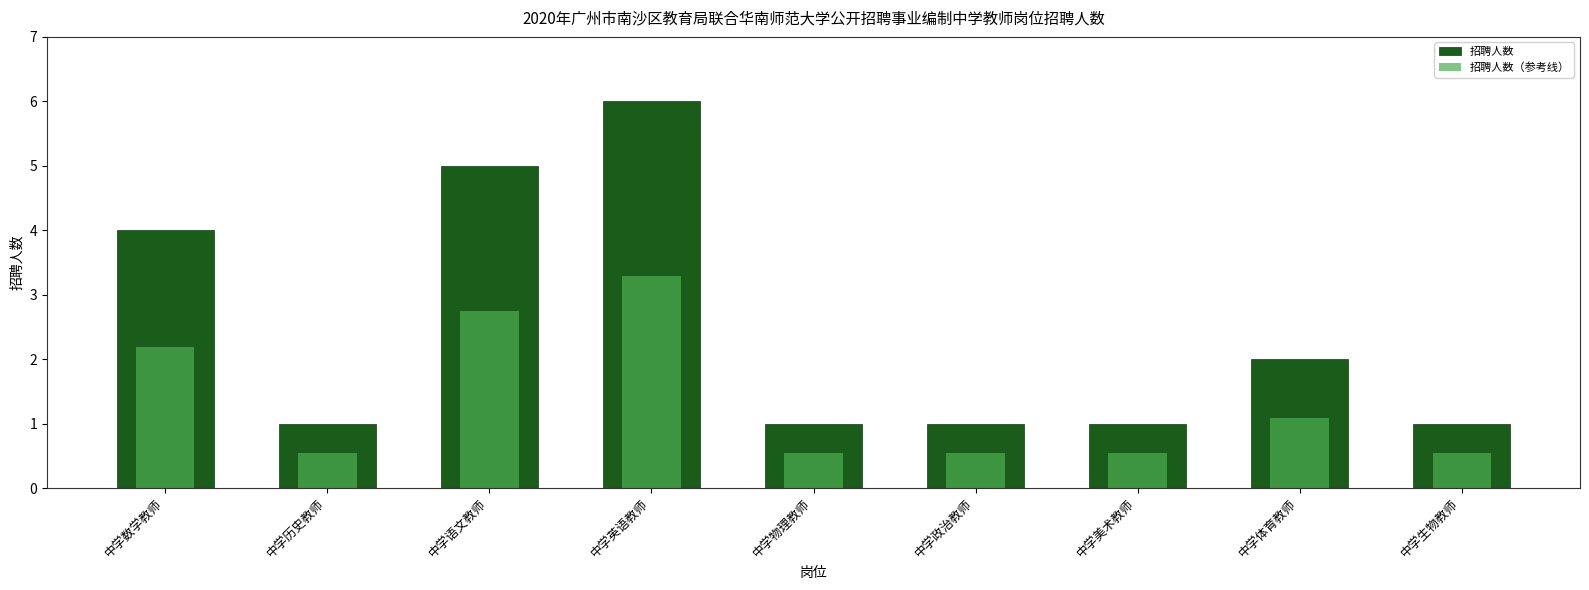

At how many categories does at least one series exceed 5?

1